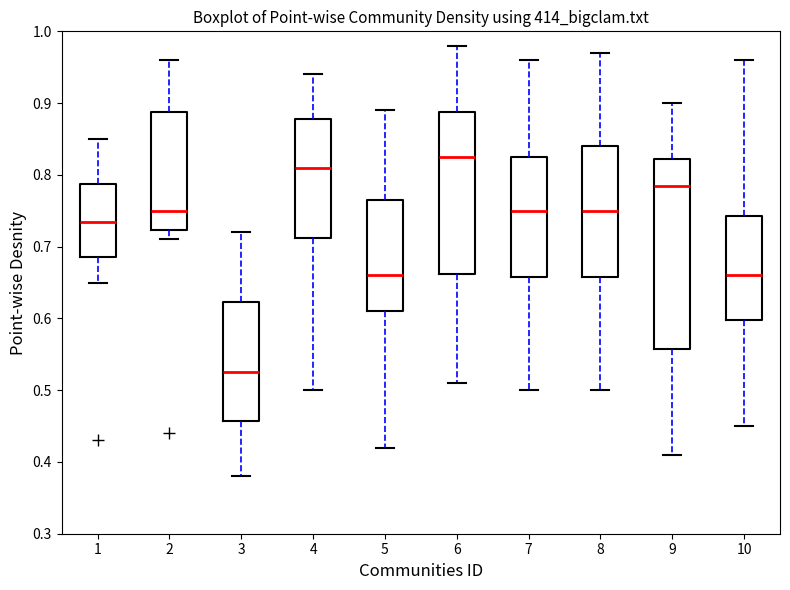

Which box has the lowest median line?

3